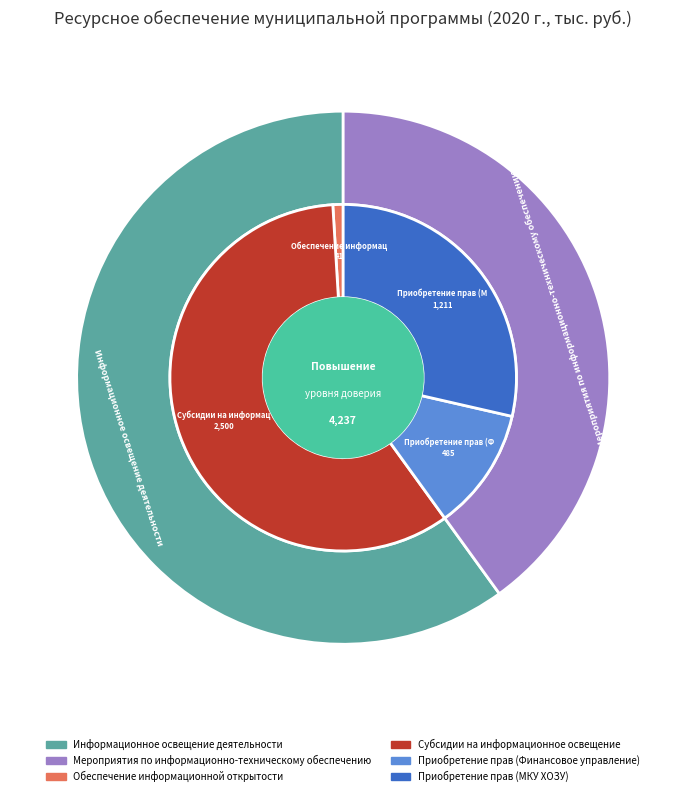

Is it true that Приобретение прав (Финансовое управление) is 2% of the pie?

False